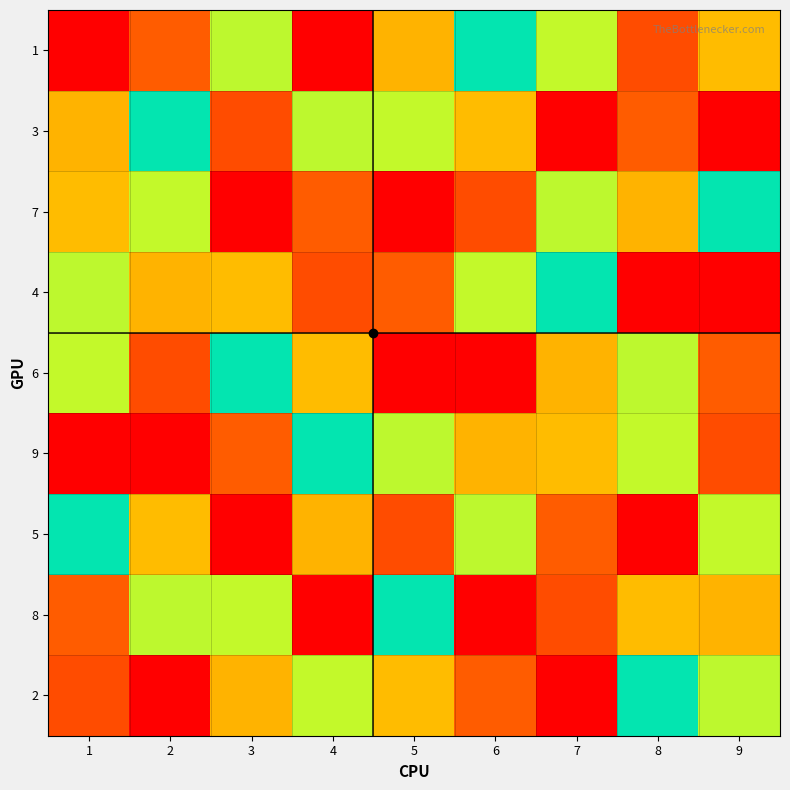

List the series in order of their peak value, lowest first.

1, 3, 7, 4, 6, 9, 5, 8, 2